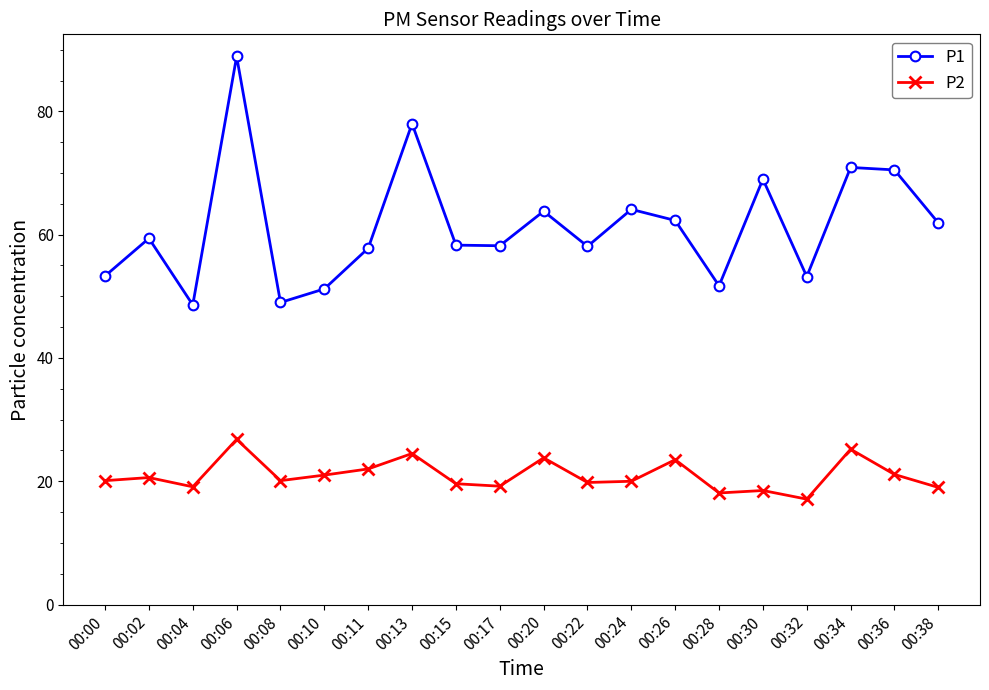

True or false: P2 has more than 2 points higher than both neighbors.

True